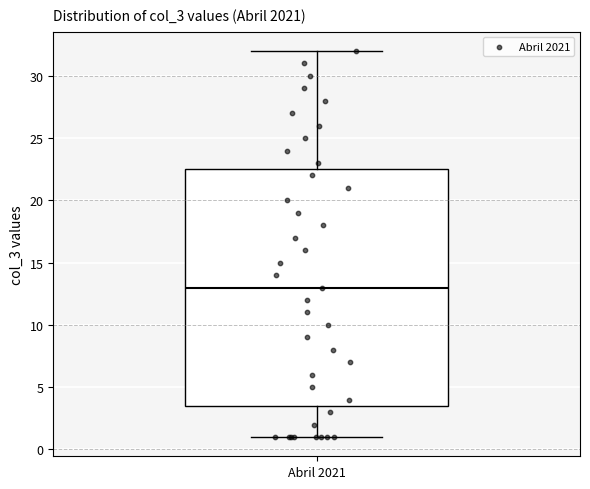

Transcribe this box plot: give where the median line is, the range the box spans, and where the two whiskers end, as read against the y-axis. The values are not printed on the chart, so give them approximately, as read against the axis.

median 13.0, box 3.5 to 22.5, whiskers 1.0 to 32.0